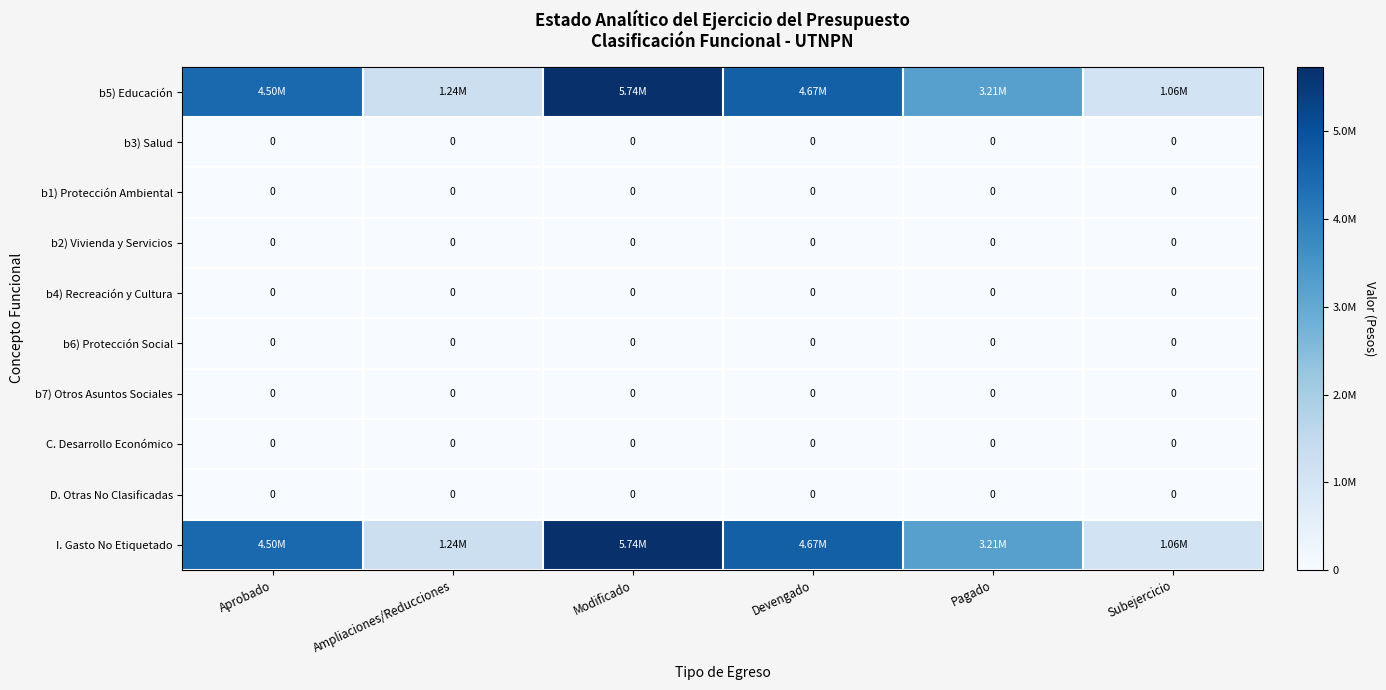

At which category is the sum across all series the highest?

Modificado